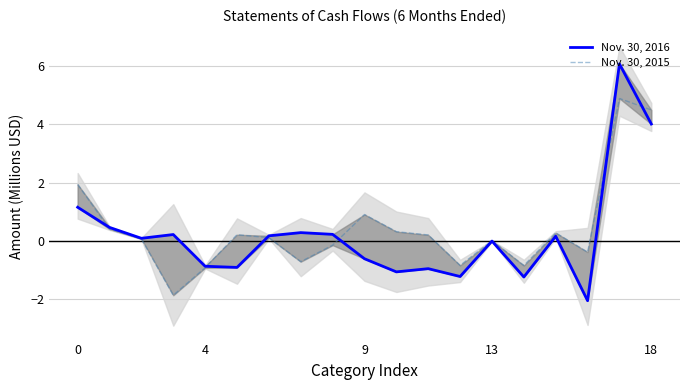

What is the total value across all series at 5?

-0.7